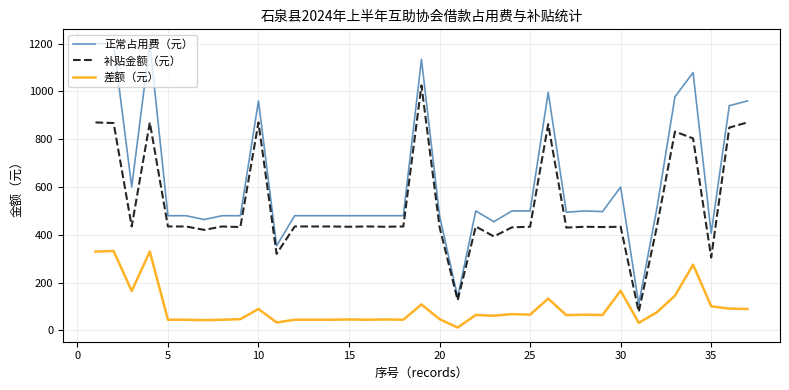

Which series has the widest spread of values?

正常占用费（元）